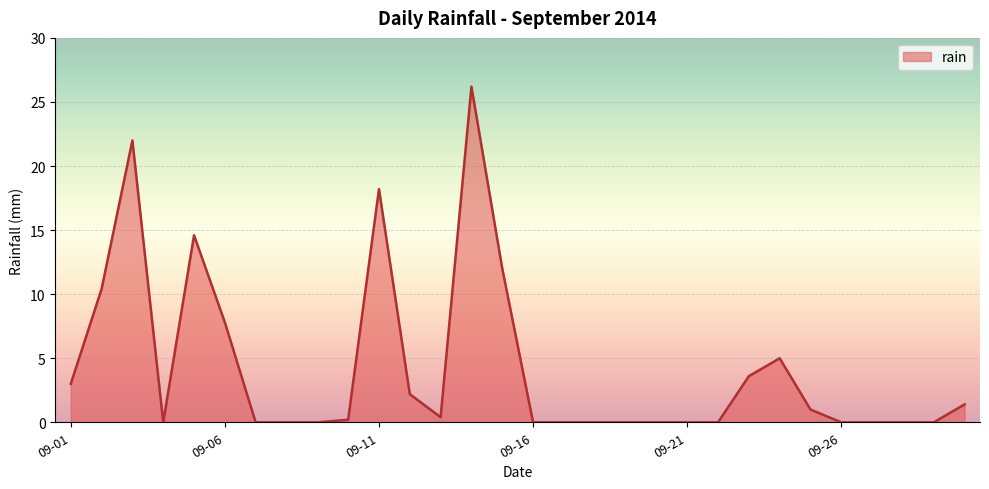

What is the difference between the maximum and minimum values?

26.2